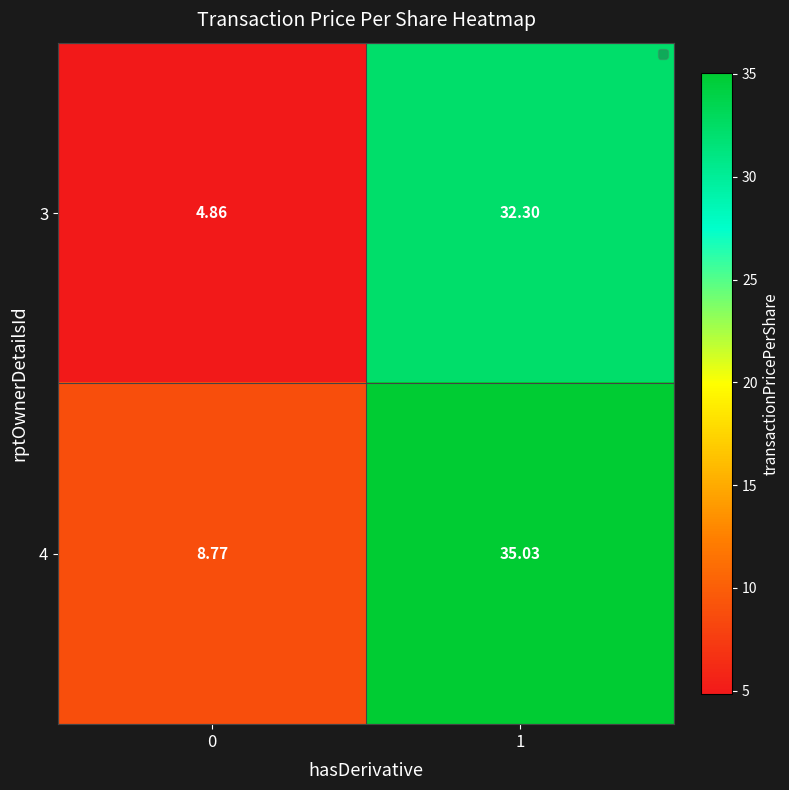

Which series has the largest total across all categories?

4